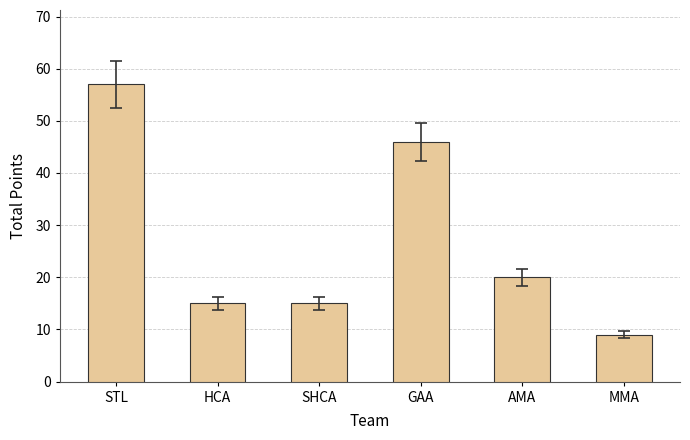

Which has a higher value, SHCA or AMA?

AMA